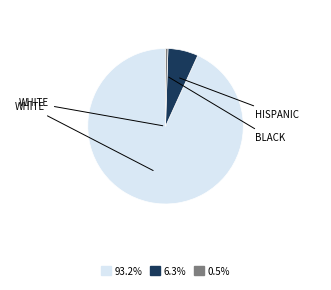

Combined, do 6.3% and 0.5% account for over 50%?

No